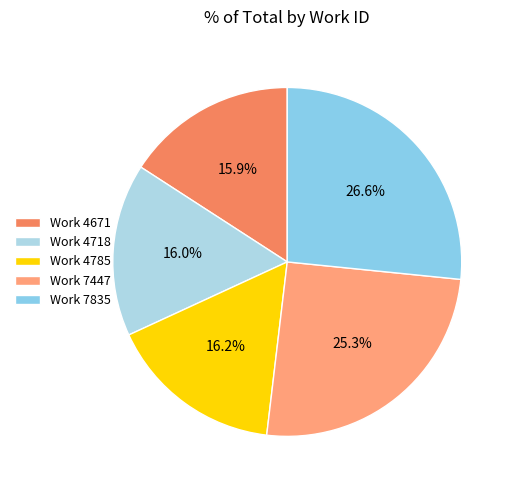

How many slices are in this pie chart?

5